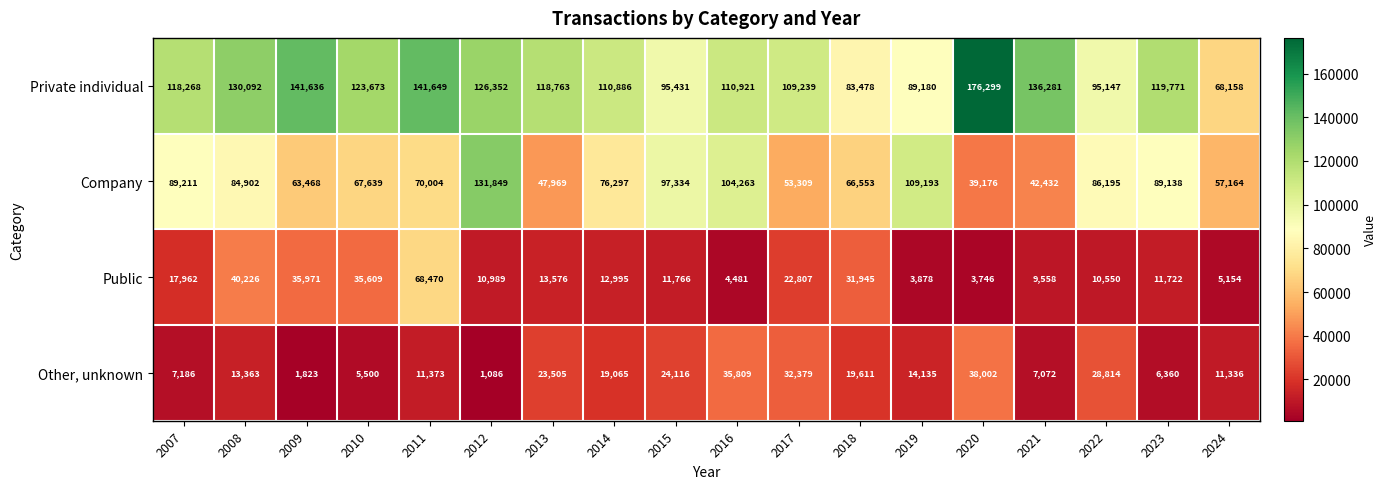

At which label does Company reach its minimum?

2020